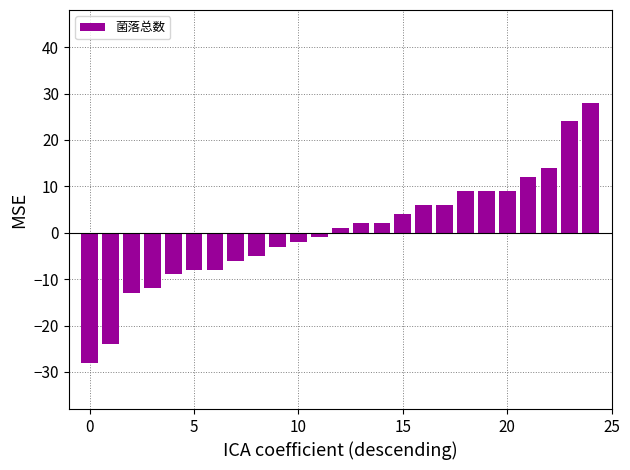

What is the maximum value shown in the chart?

28